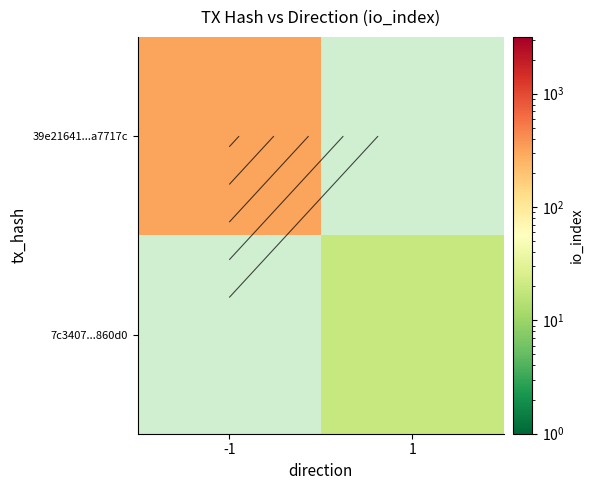

Rank the categories by 7c3407...860d0 value from lowest to highest.

-1, 1